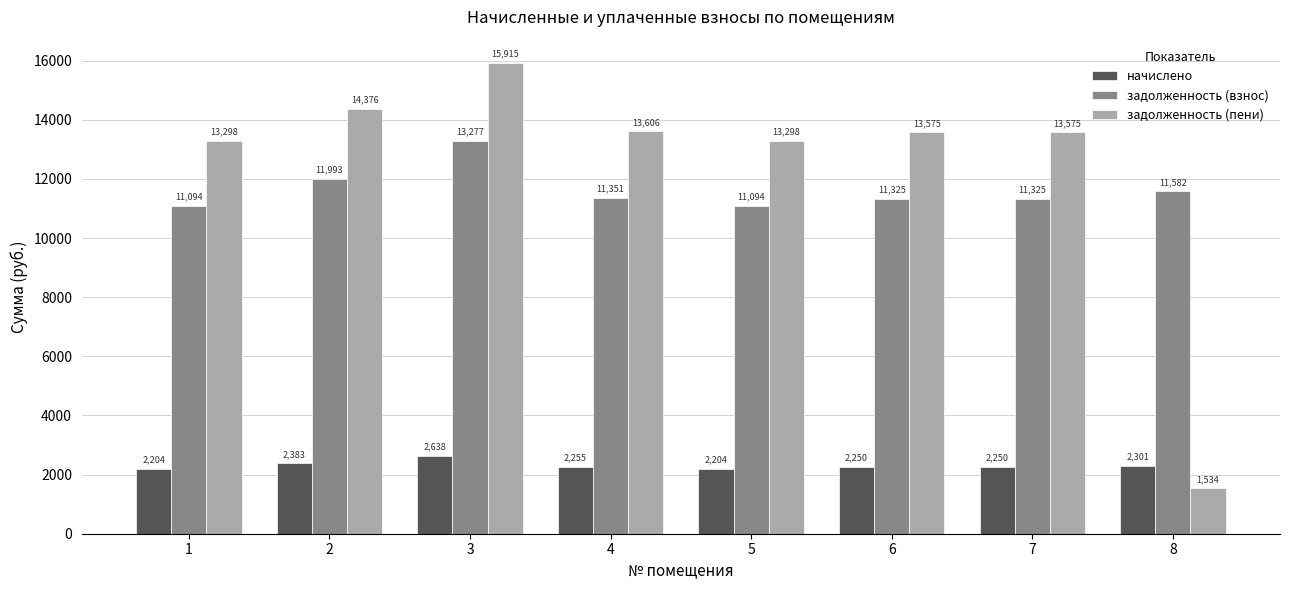

Which series changed the most between 2 and 8?

задолженность (пени)